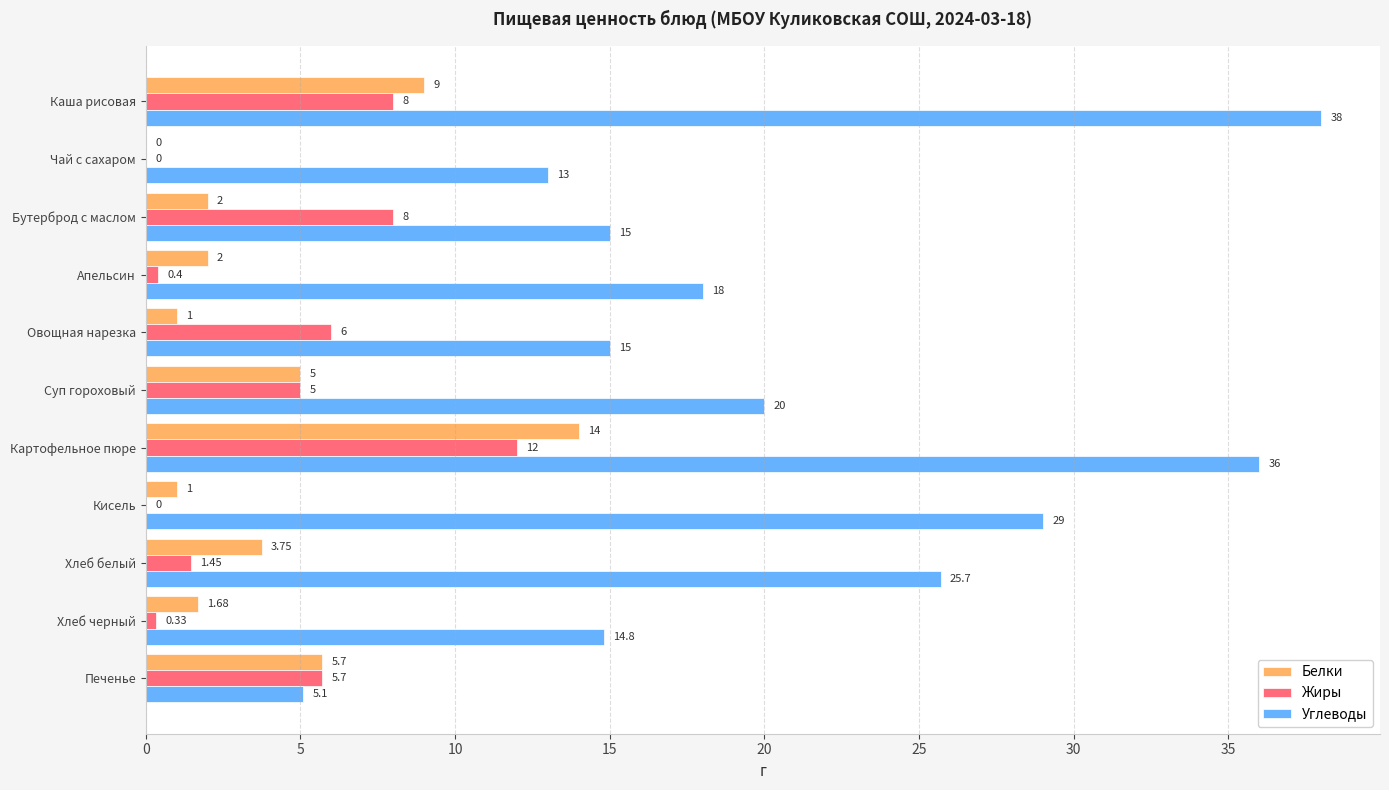

What is the average value of the Углеводы series?

20.9